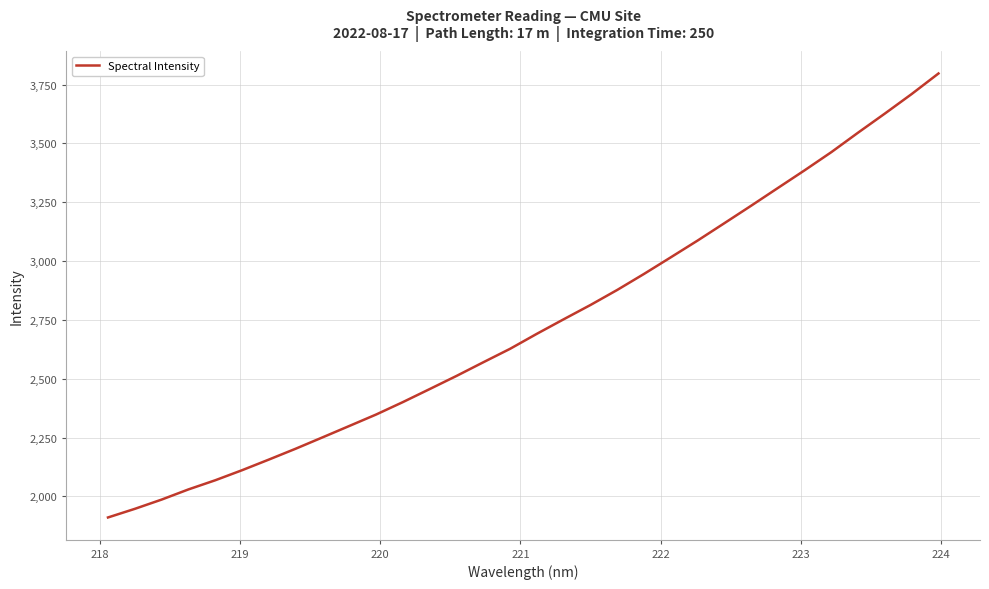

What is the difference between the maximum and minimum values?

1886.6